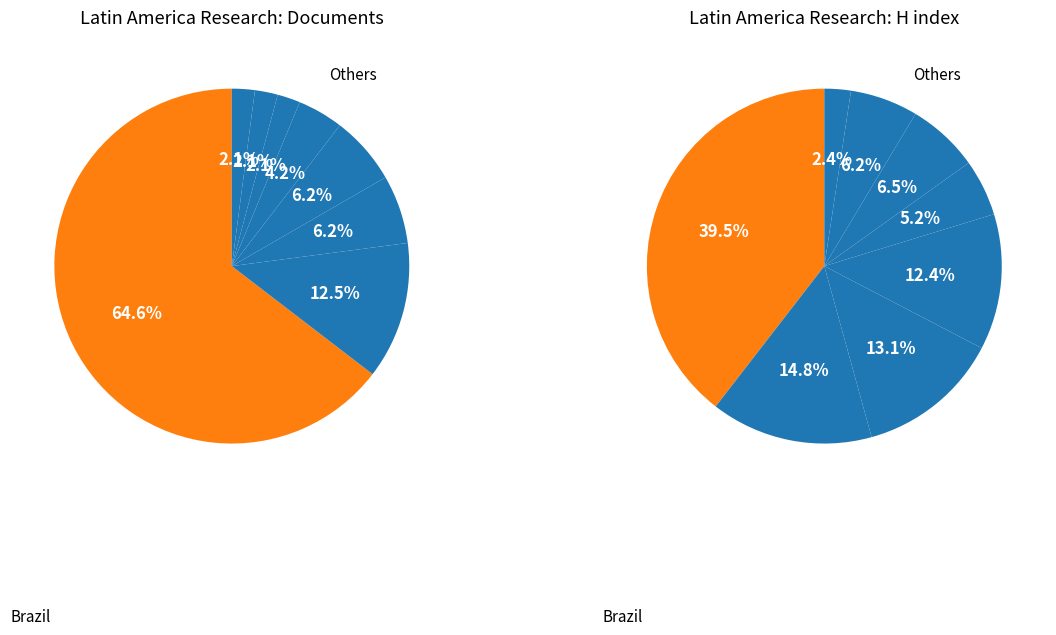

What percentage is the Trinidad and Tobago slice, to the nearest percent?

2%